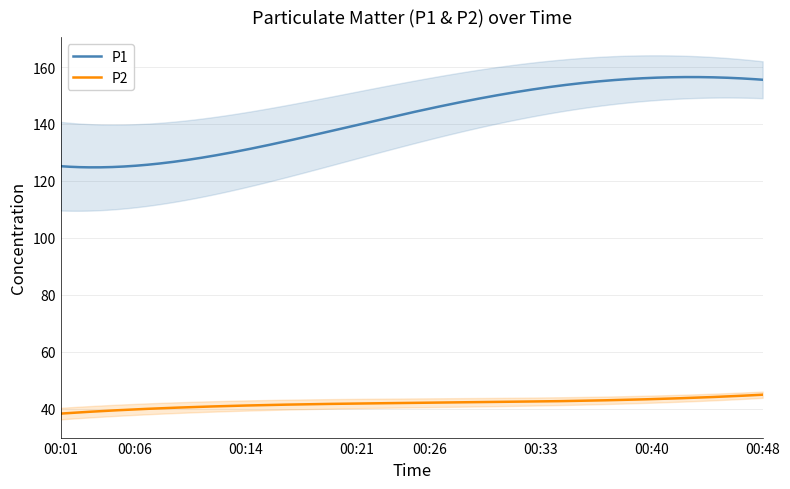

The P2 series shows 37.7 at 00:01. True or false?

True